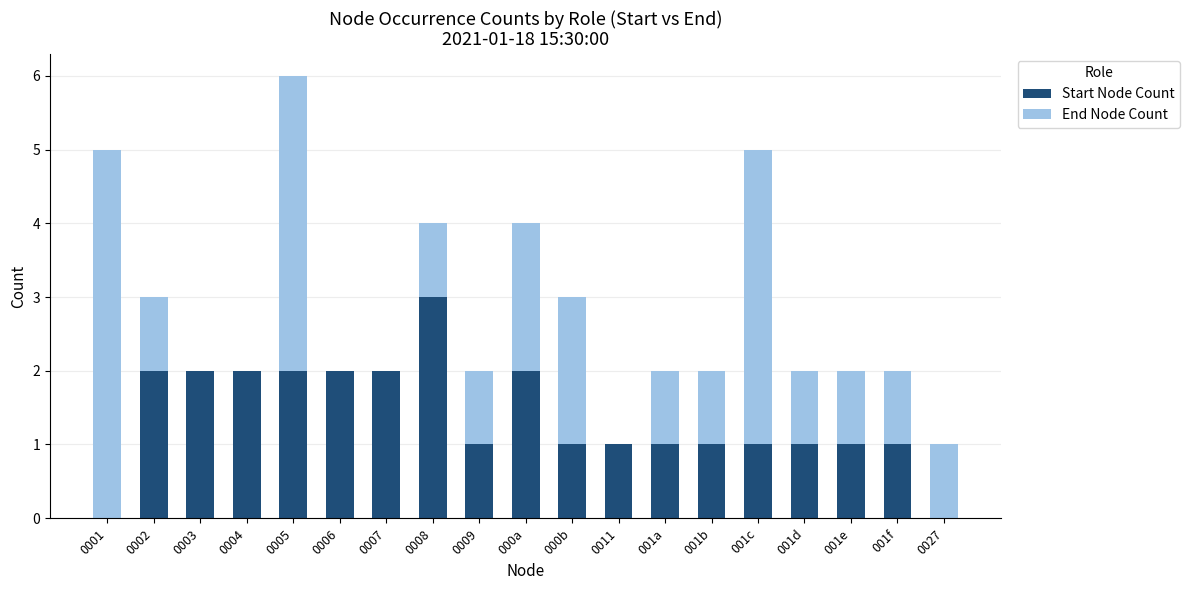

At which category is the sum across all series the highest?

0005